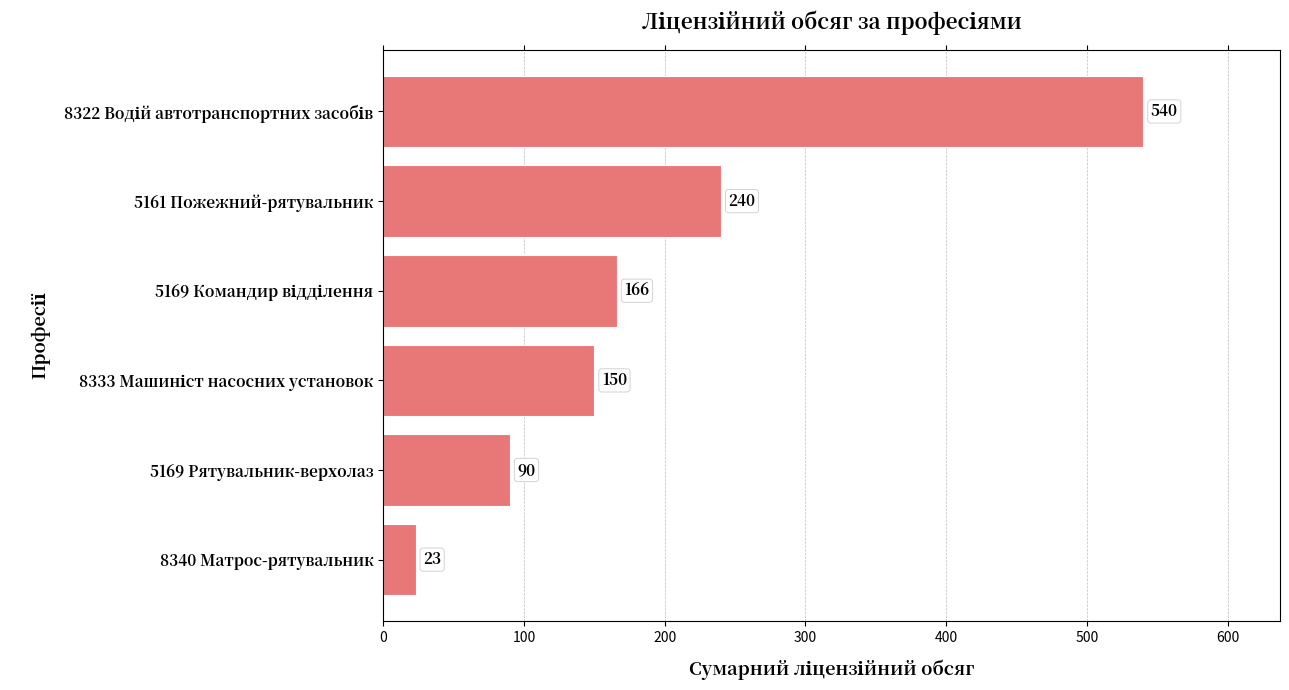

Count the values in the range 90 to 240.

4